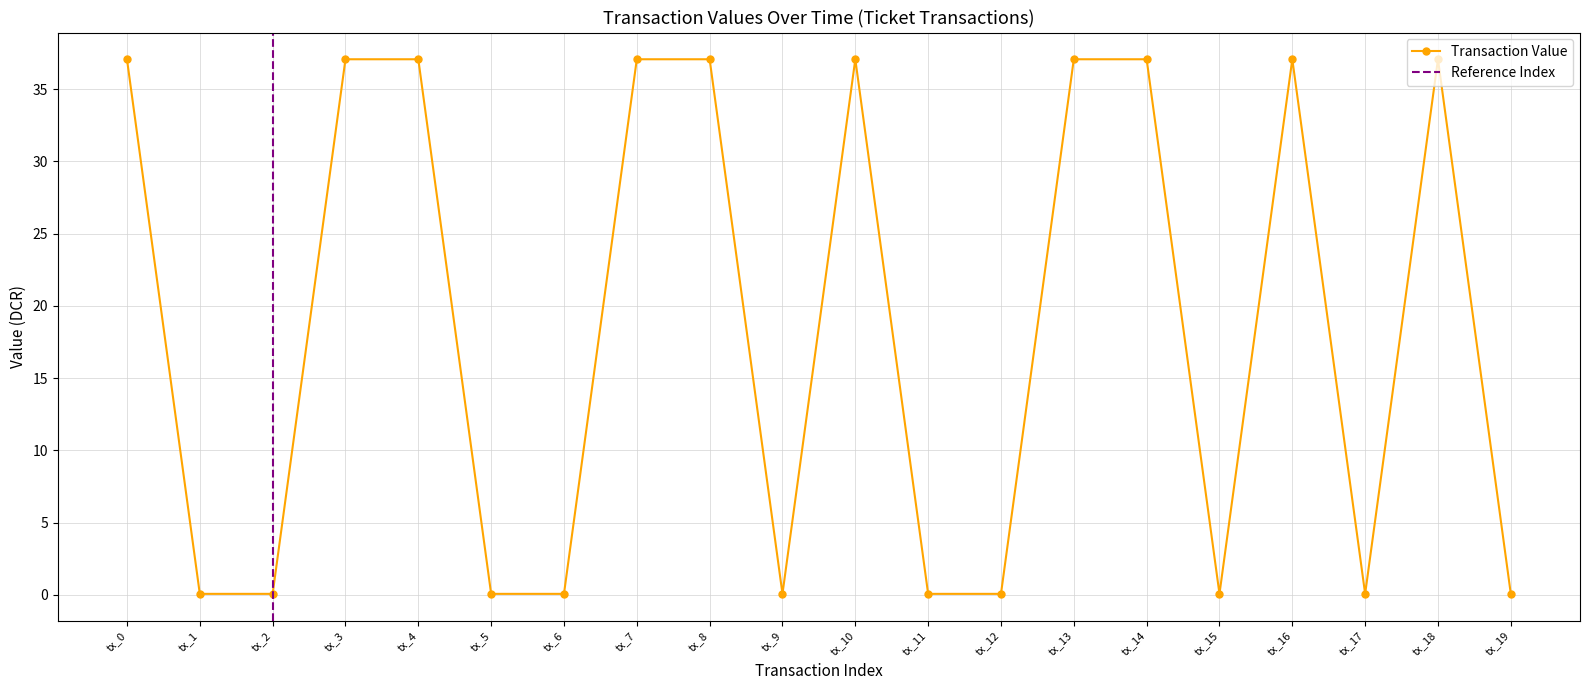

What is the maximum value shown in the chart?

37.1